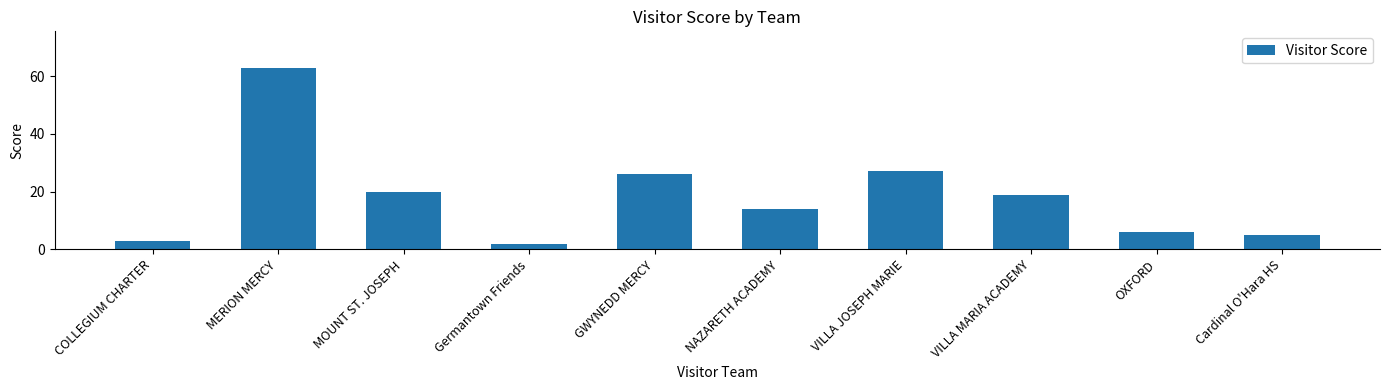

What is the value of the 8th bar from the left?

19